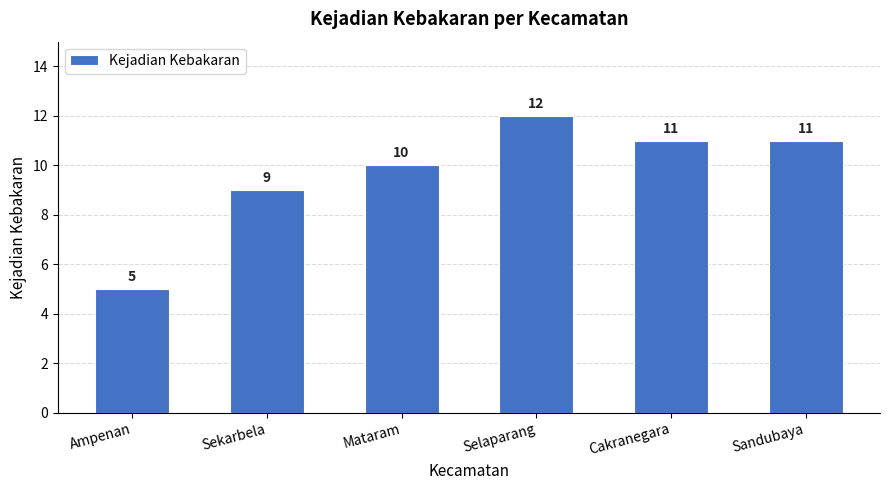

Count the values in the range 9 to 11.

4